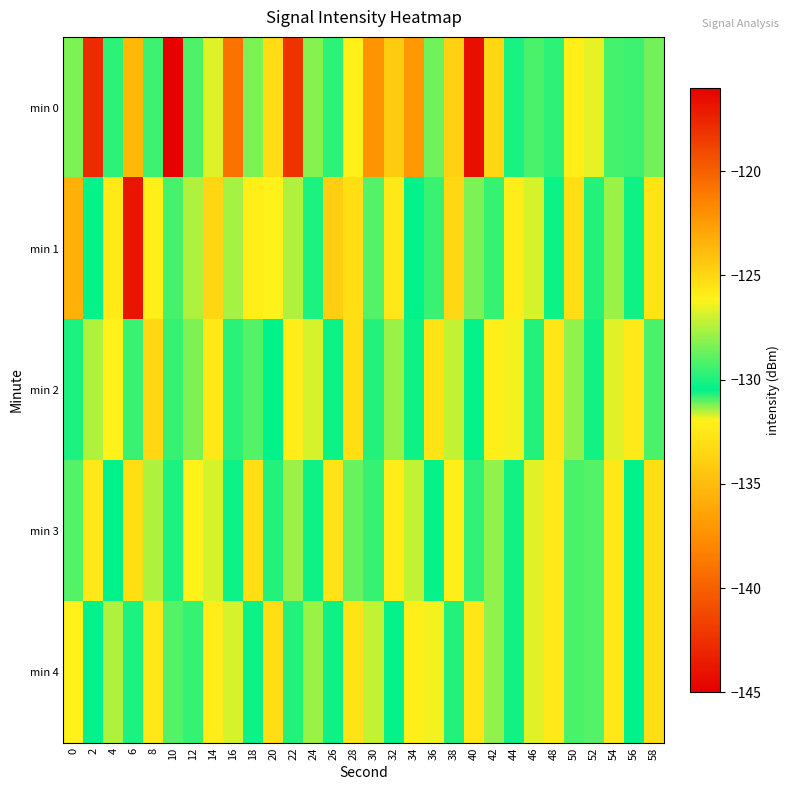

At which category is the sum across all series the highest?

10